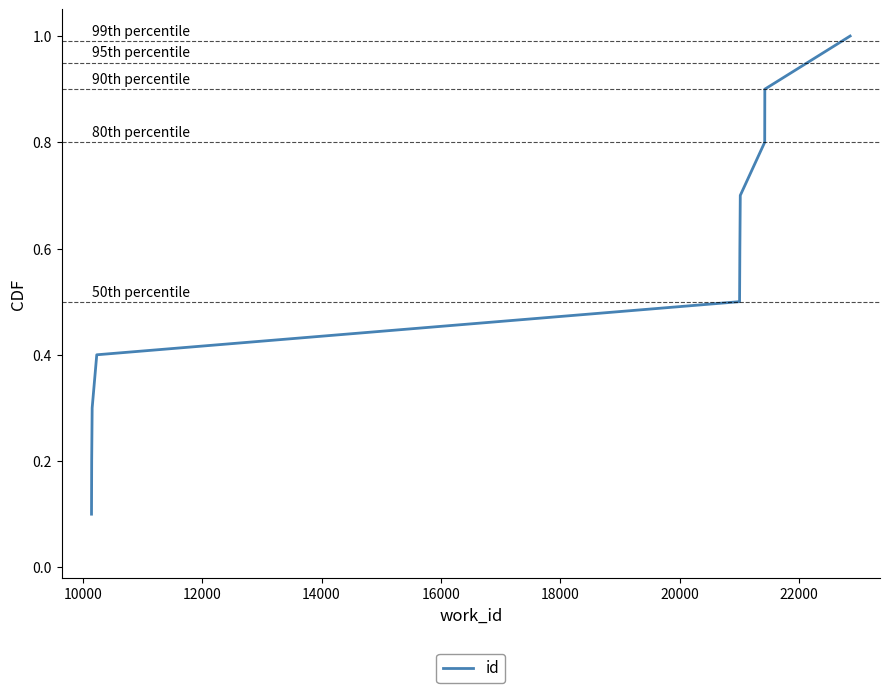

Count the values in the range 0 to 1.

10